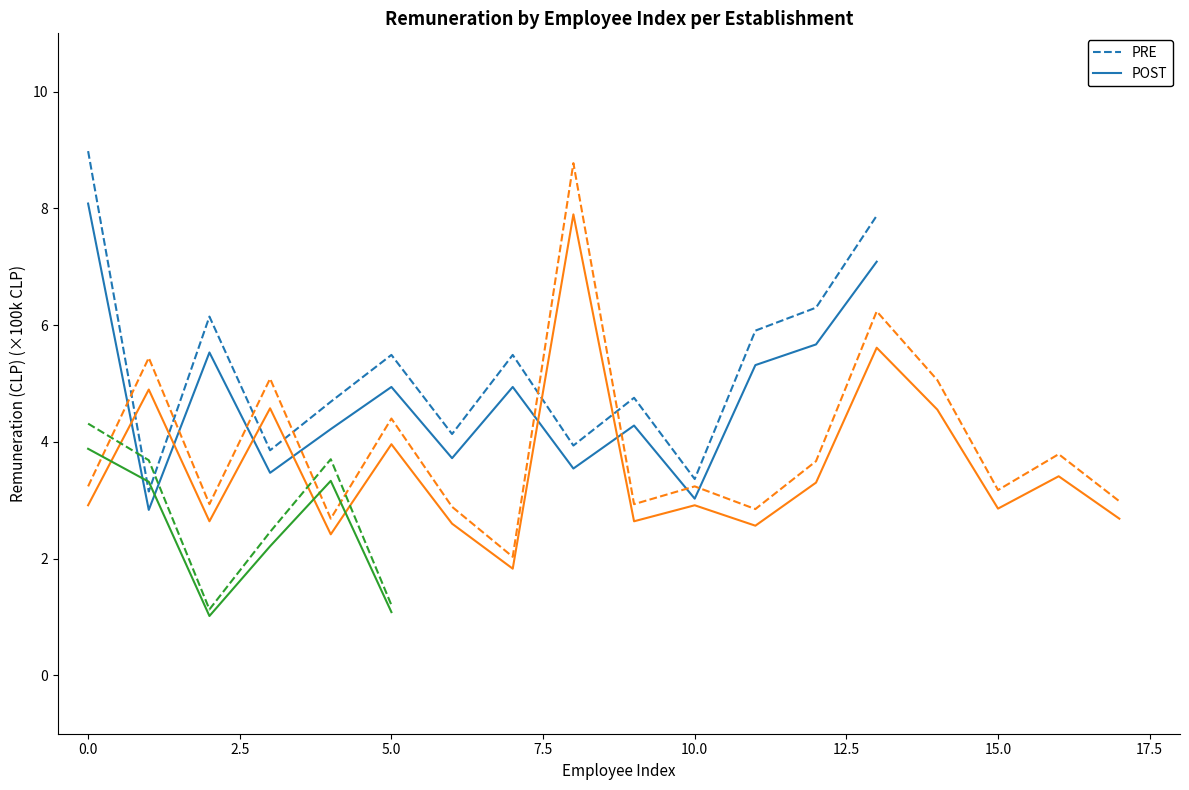

What is the difference between the second highest and minimum values in the POST series?

4.3